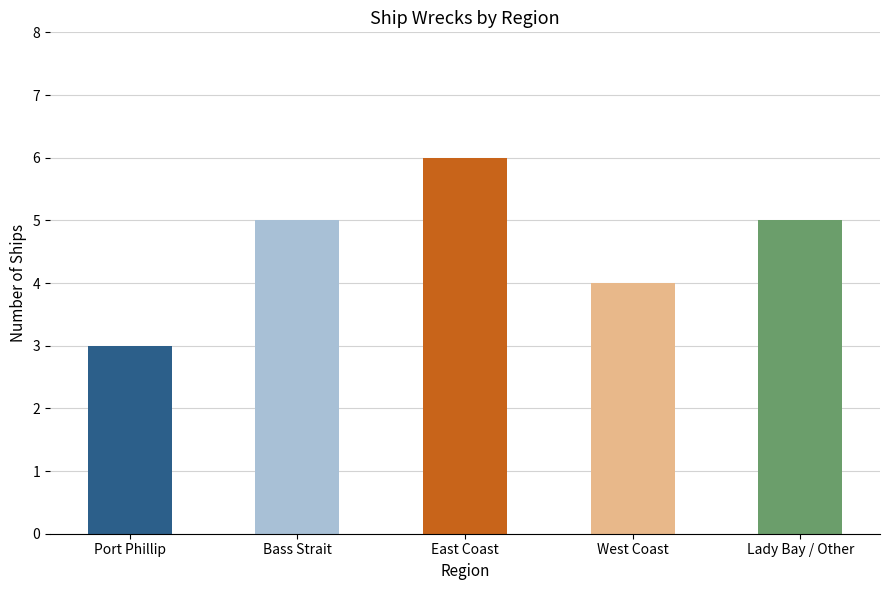

What is the approximate value at Bass Strait?

5